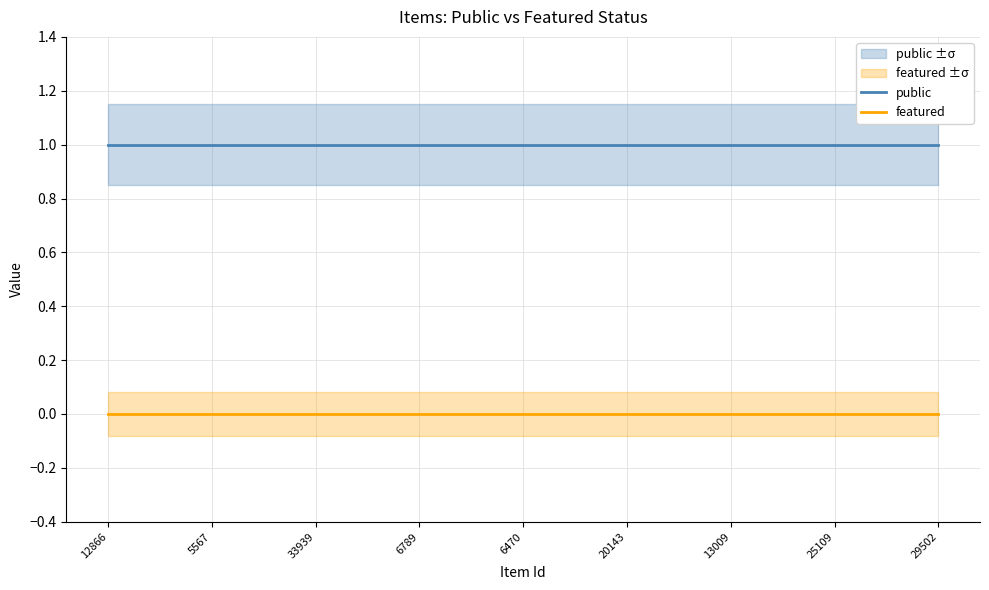

Which category has the highest value in the featured series?

12866